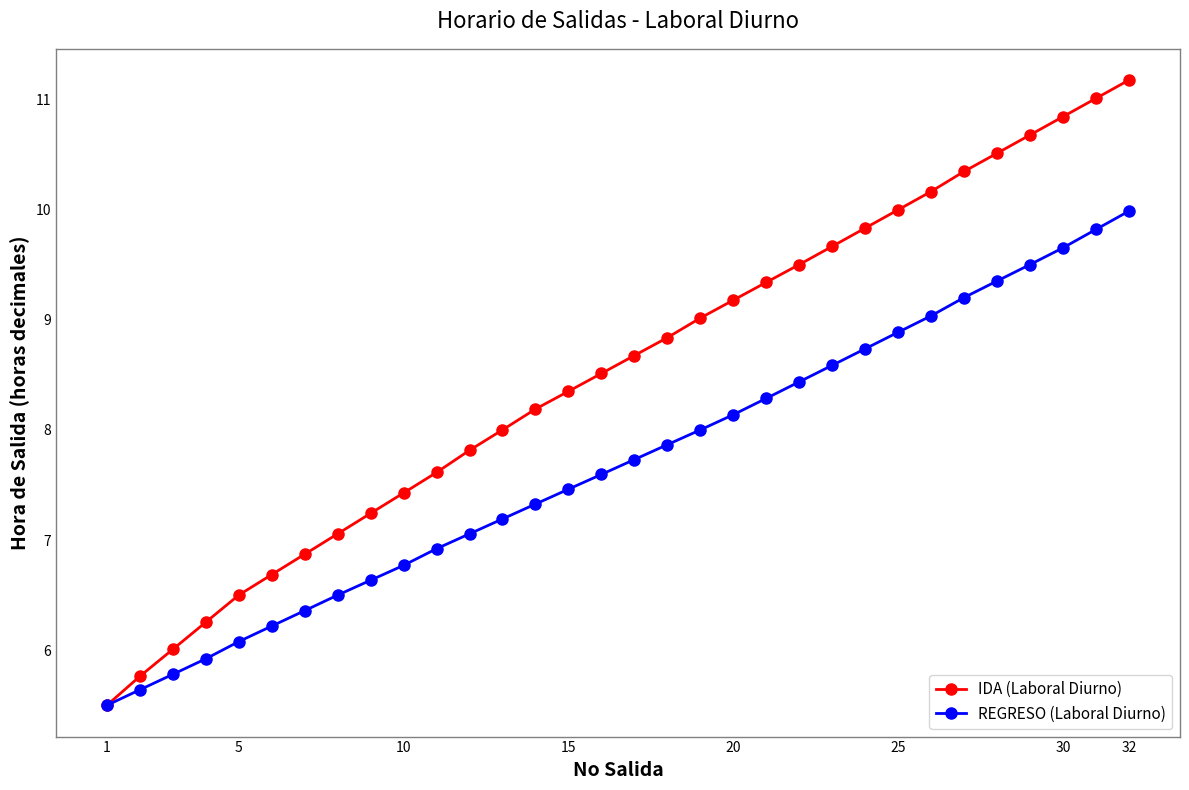

Rank the series by their average value, from highest to lowest.

IDA (Laboral Diurno), REGRESO (Laboral Diurno)